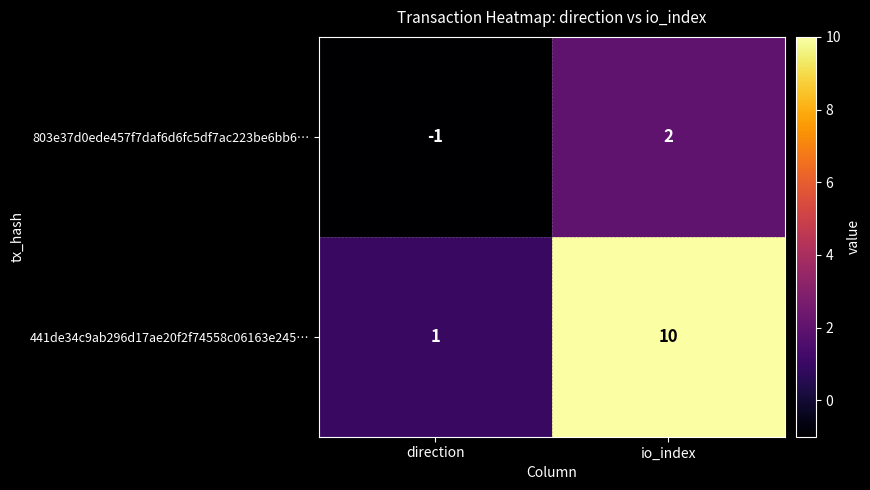

True or false: 803e37d0ede457f7daf6d6fc5df7ac223be6bb6… has a value of 3 at io_index.

False